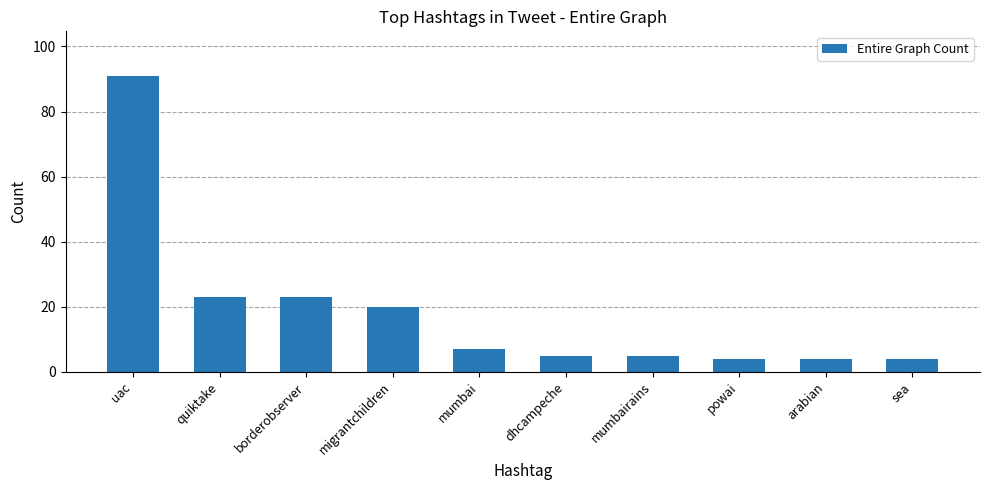

What is the difference between the values at quiktake and powai?

19